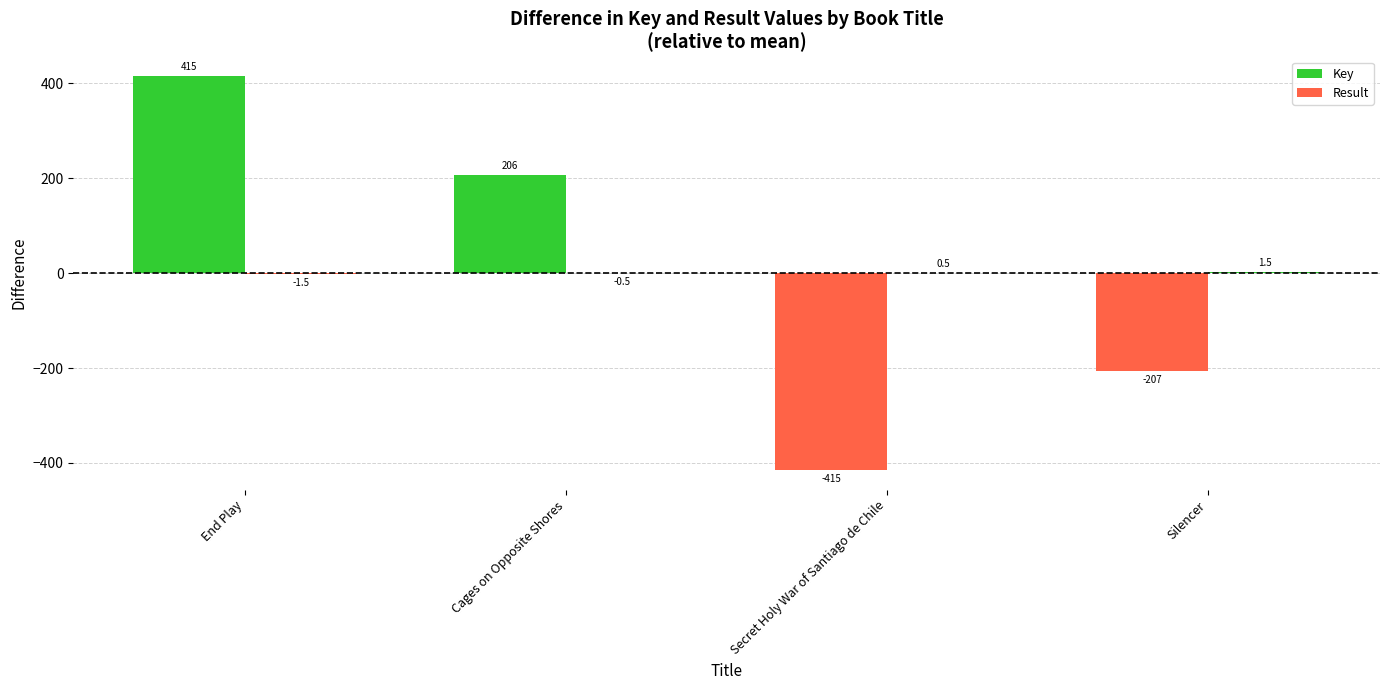

Reading left to right, transcribe all the data shown in this chart.

Key: 415.2	206.2	-414.8	-206.8
Result: -1.5	-0.5	0.5	1.5